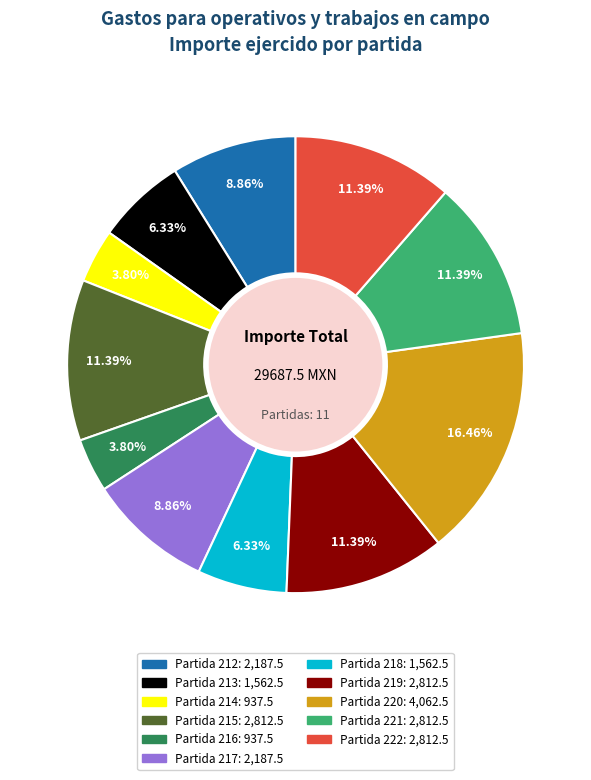

Does Partida 213 represent more than half of the total?

No